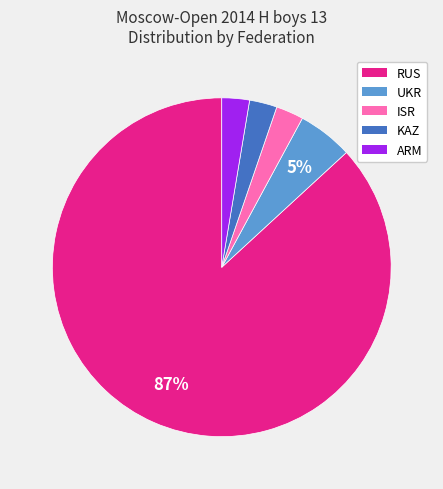

Is the sum of ISR and RUS greater than half?

Yes